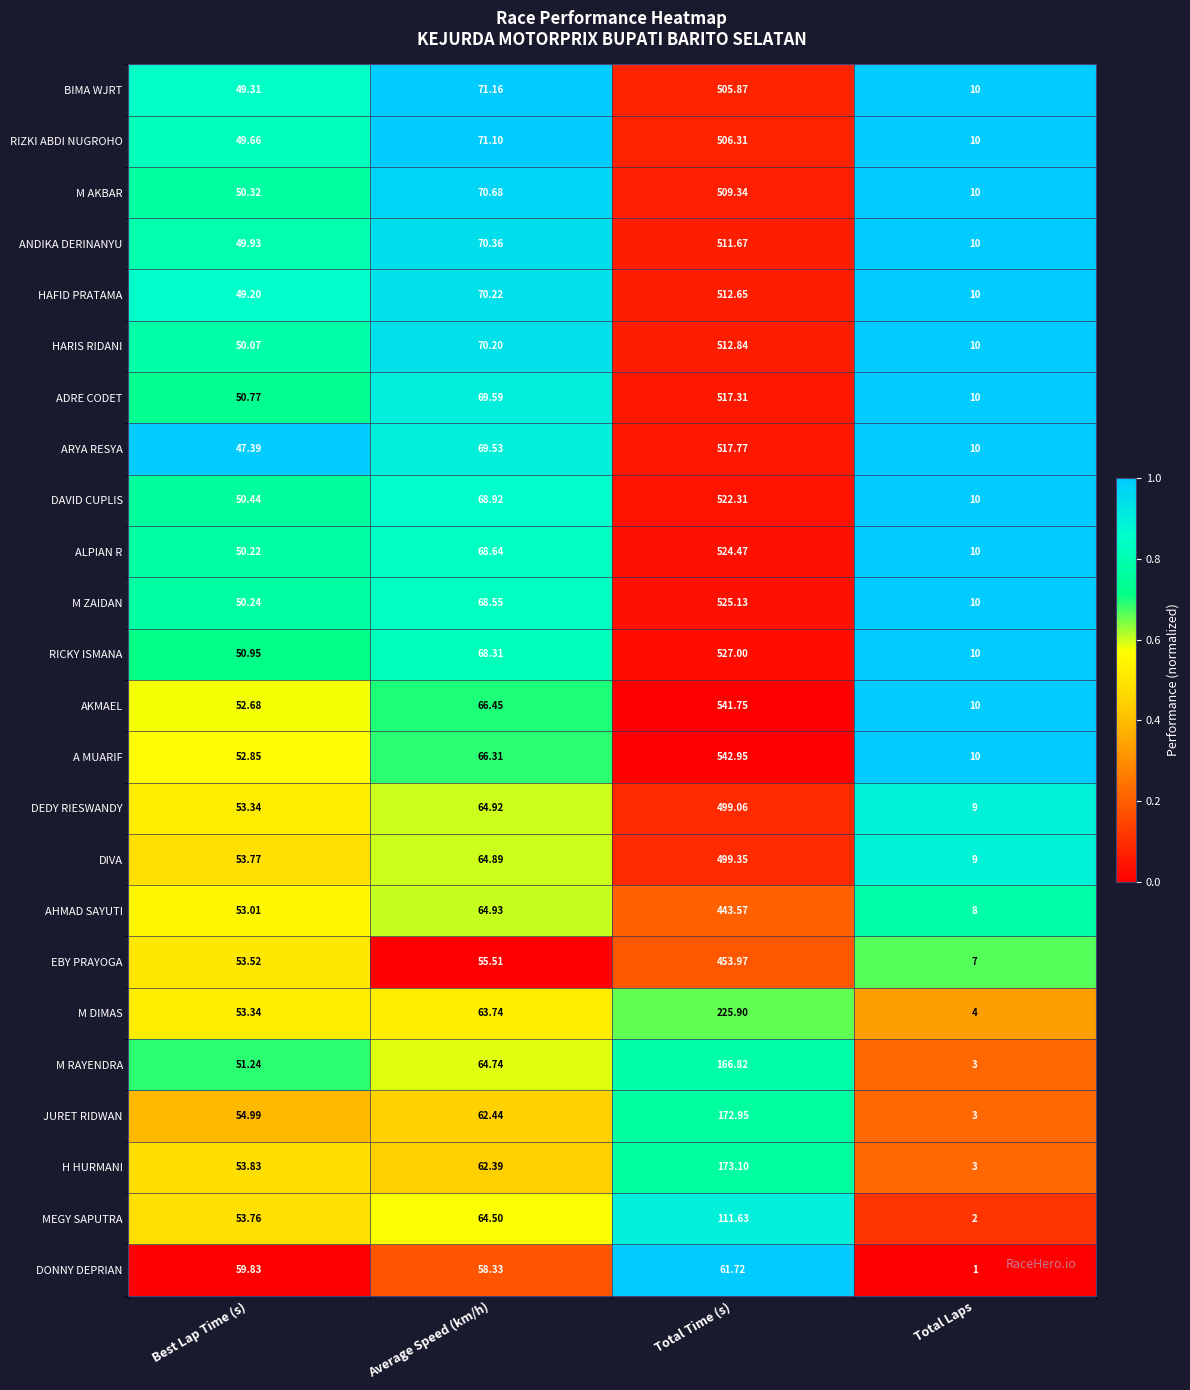

Rank the series by their maximum value, from lowest to highest.

DONNY DEPRIAN, MEGY SAPUTRA, M RAYENDRA, JURET RIDWAN, H HURMANI, M DIMAS, AHMAD SAYUTI, EBY PRAYOGA, DEDY RIESWANDY, DIVA, BIMA WJRT, RIZKI ABDI NUGROHO, M AKBAR, ANDIKA DERINANYU, HAFID PRATAMA, HARIS RIDANI, ADRE CODET, ARYA RESYA, DAVID CUPLIS, ALPIAN R, M ZAIDAN, RICKY ISMANA, AKMAEL, A MUARIF